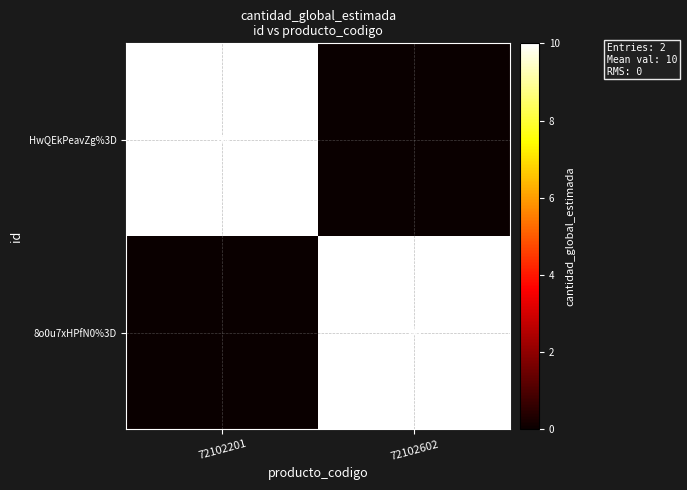

Which category has the highest value across all series?

72102201